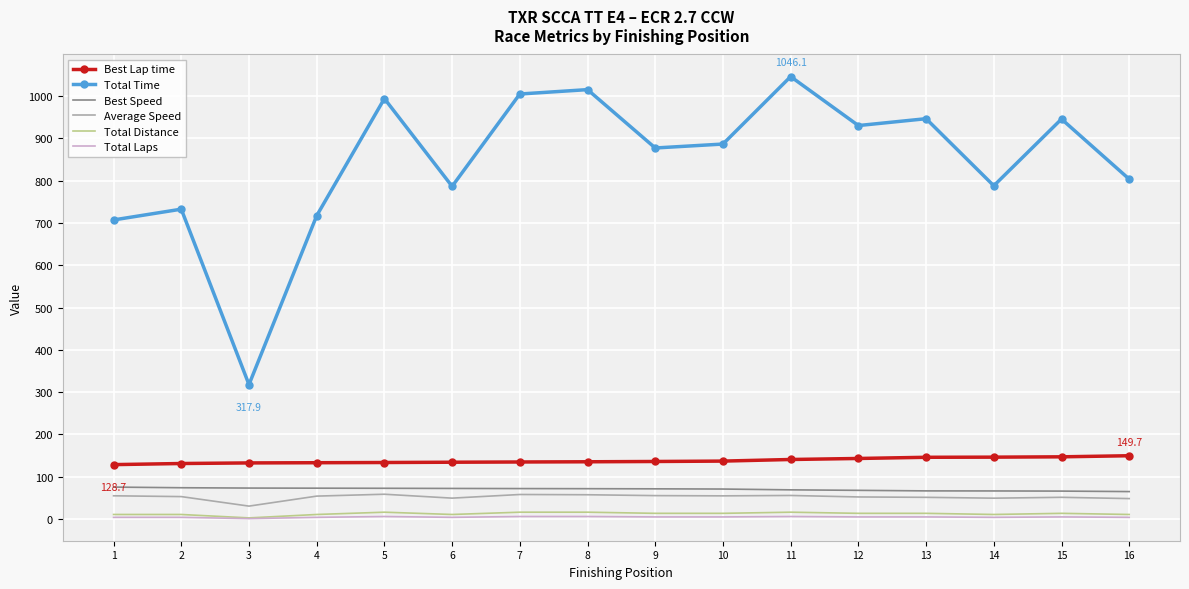

What is the sum of the Best Lap time values at 1 and 11?

269.5